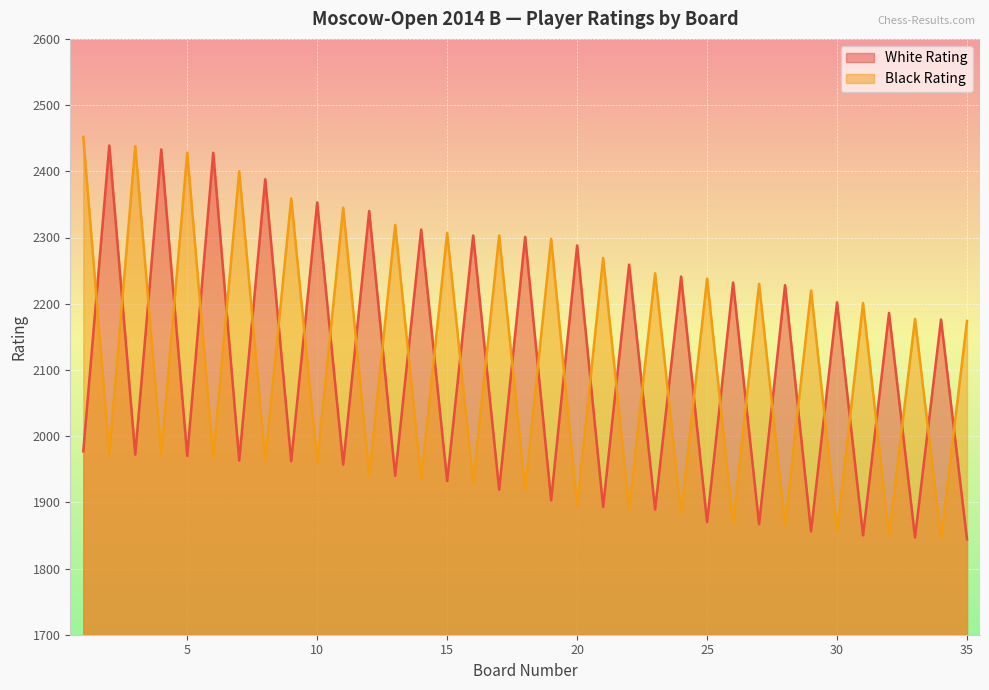

Which series ends up on top after the final intersection of Black Rating and White Rating?

Black Rating